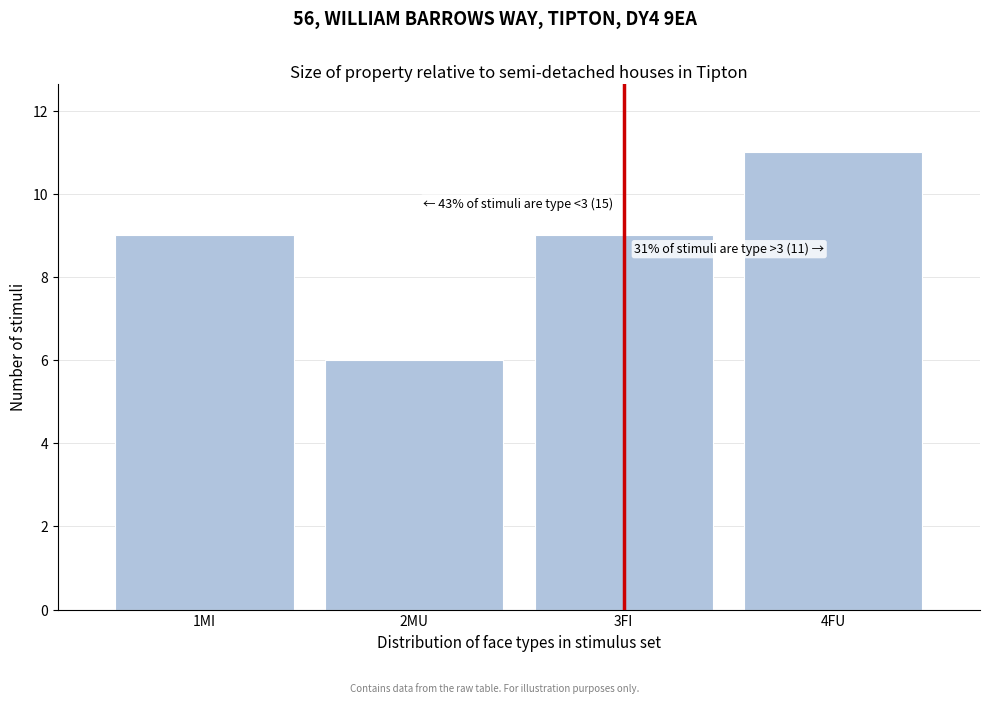

Reading left to right, extract all data points from this chart.

9	6	9	11